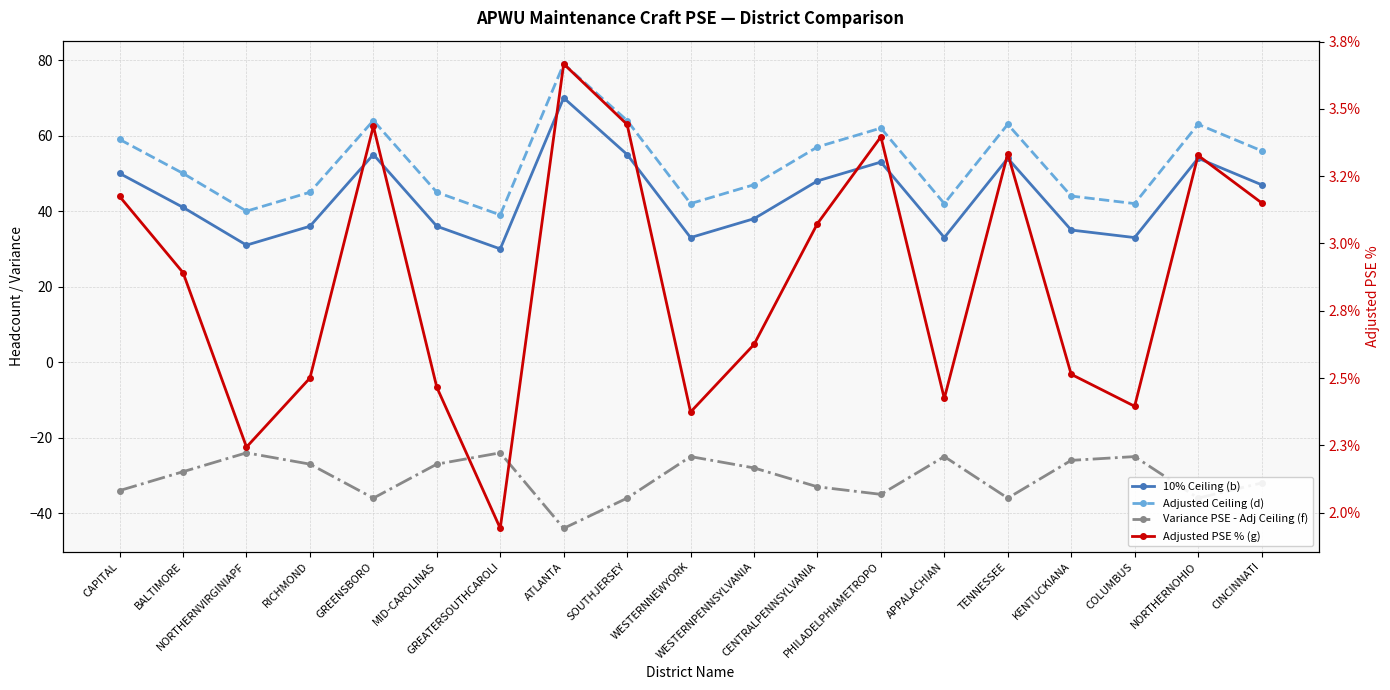

True or false: Variance PSE - Adj Ceiling (f) and Adjusted PSE % (g) cross at least once.

False